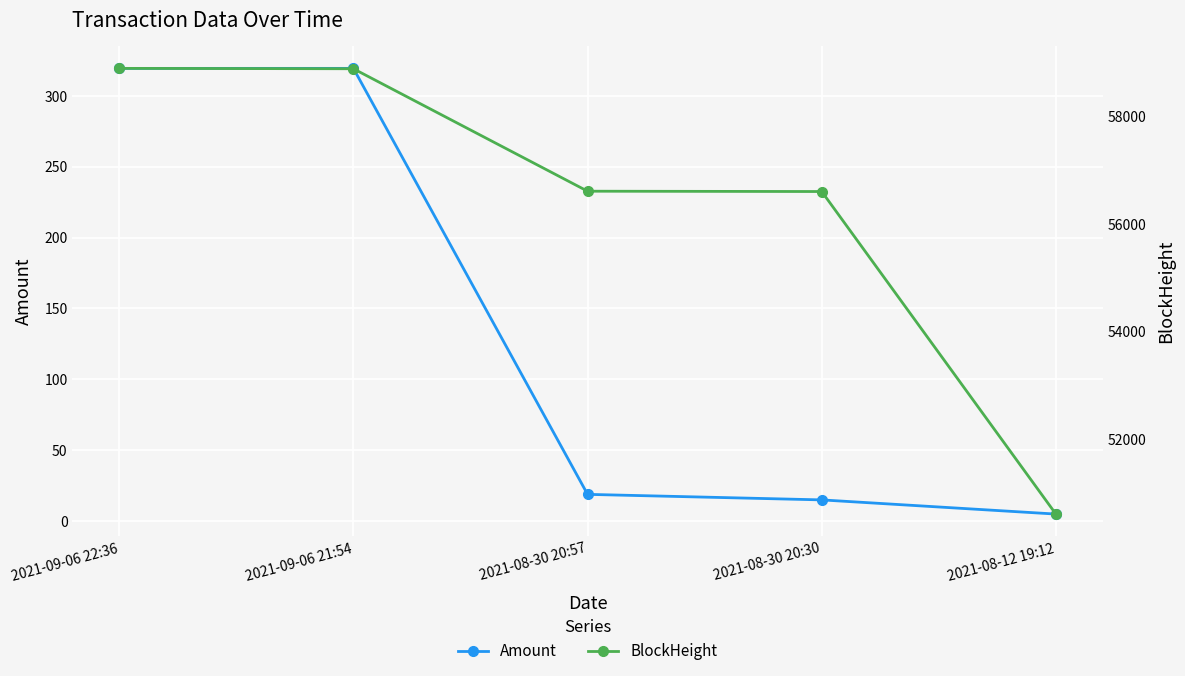

What is the difference between the highest and lowest values at 2021-09-06 22:36?

58556.8